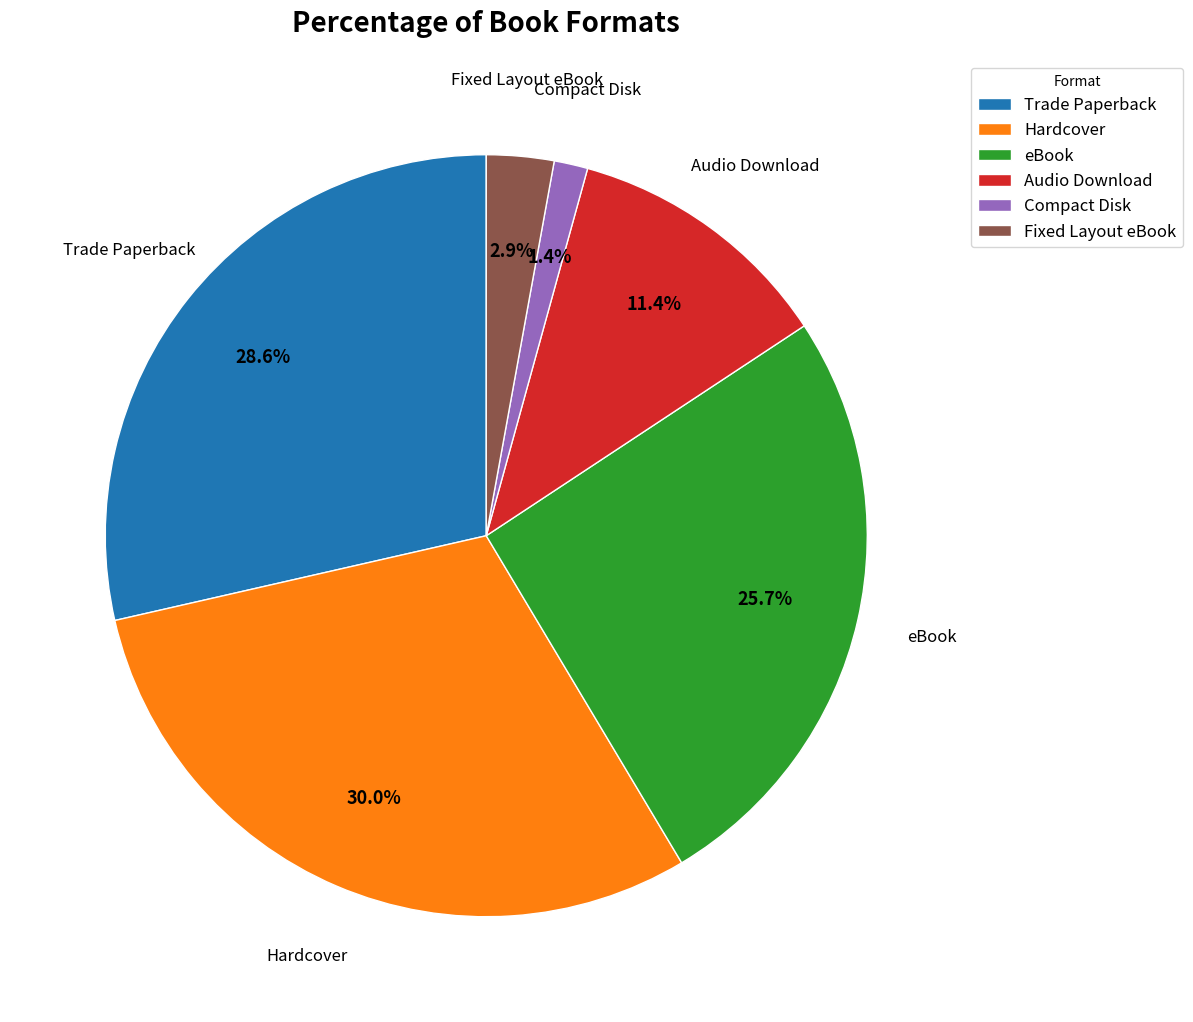

How many slices are in this pie chart?

6